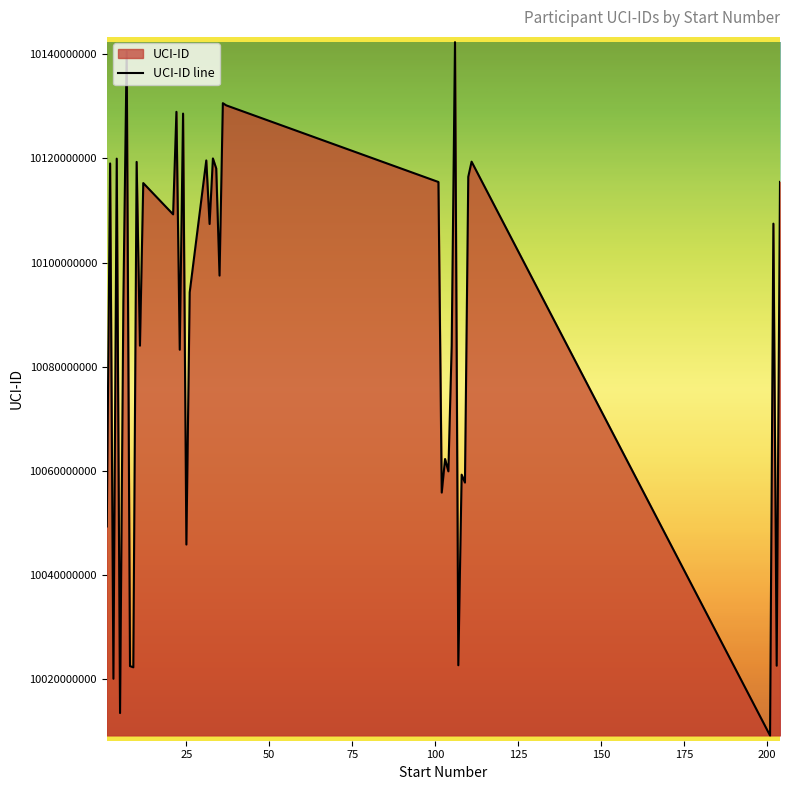

What is the smallest value displayed?

10009178204